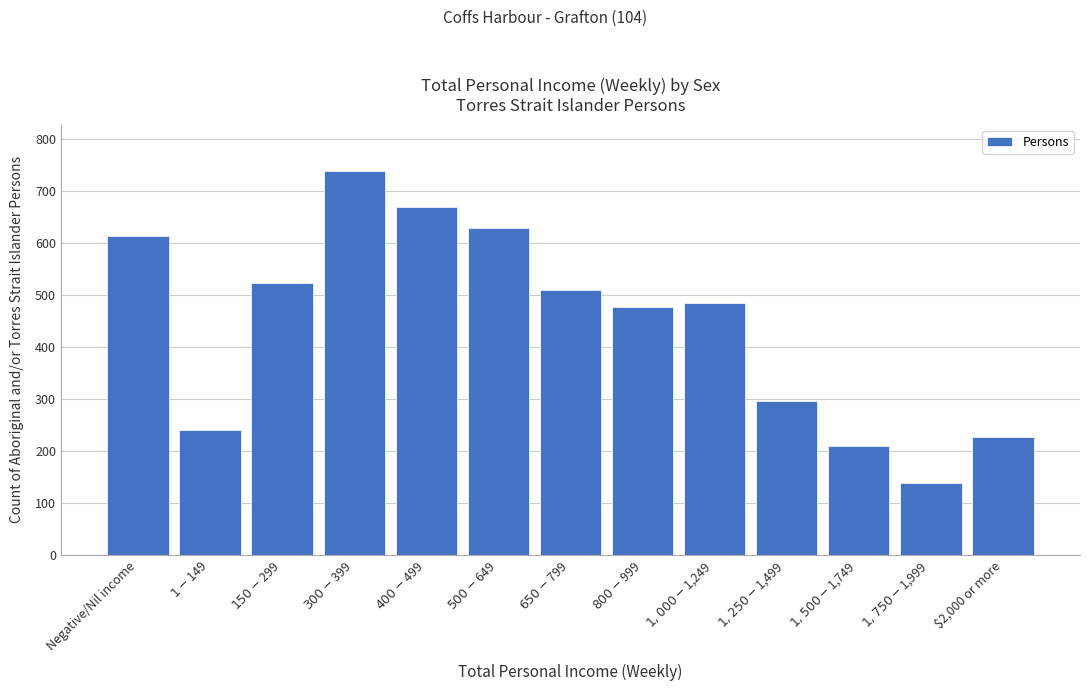

Reading left to right, what are all the values shown in this chart?

614	241	523	739	670	629	509	476	485	296	210	139	227